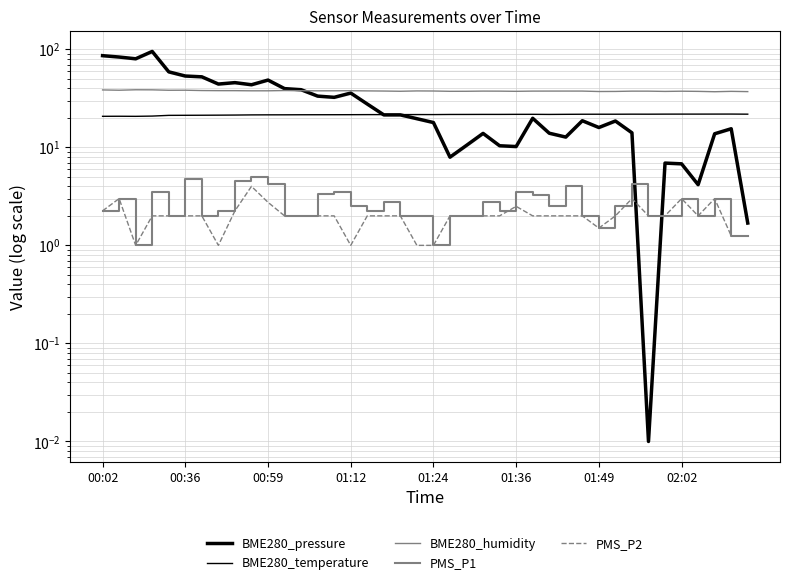

What position from the right is 23?

17